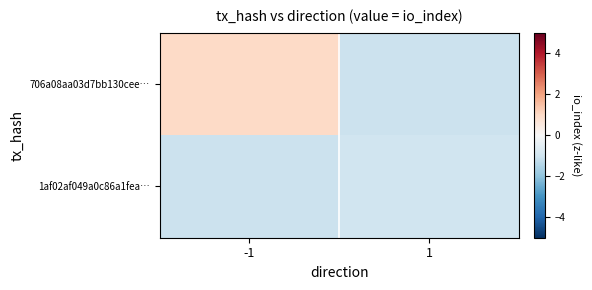

At -1, list the series in order from largest to smallest.

706a08aa03d7bb130cee…, 1af02af049a0c86a1fea…